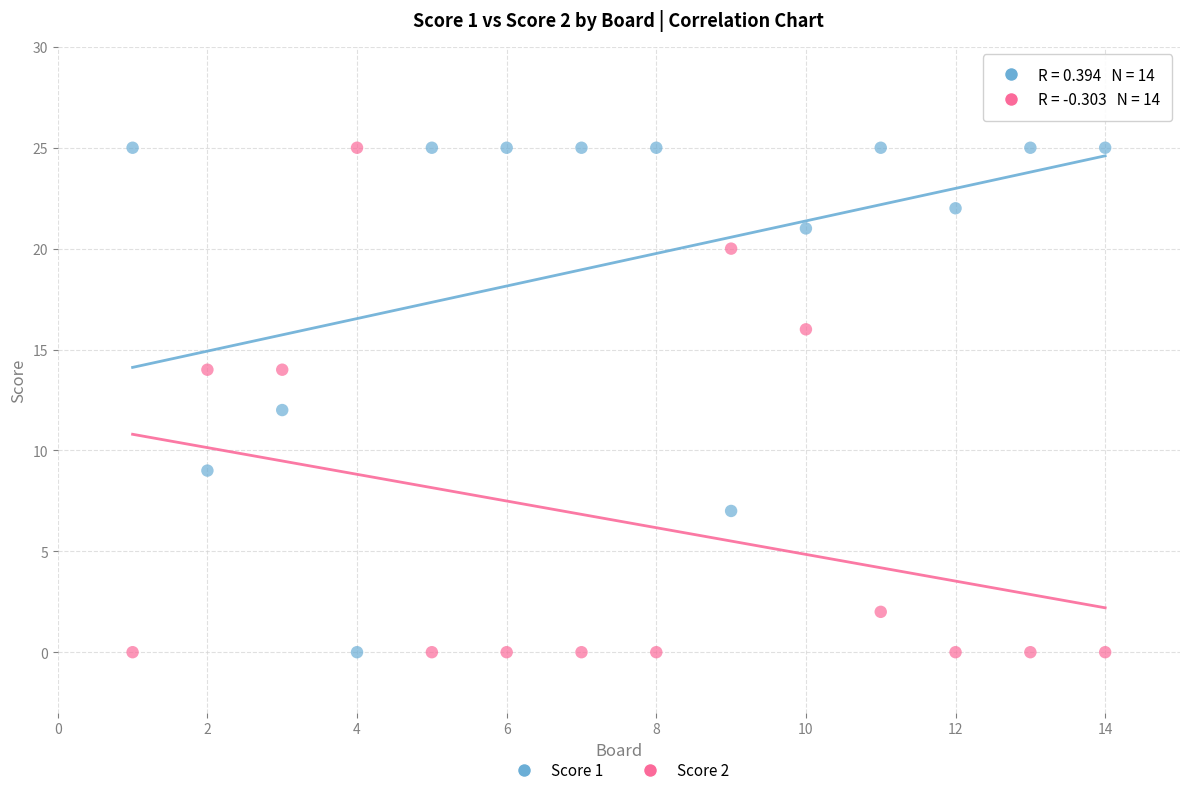

What is the X range (max minus min) for the scatter plot?

13